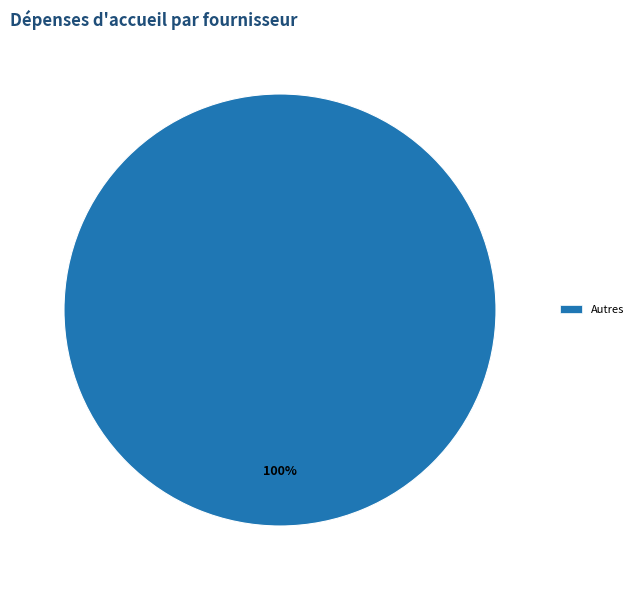

Rank the categories by value from highest to lowest.

Autres